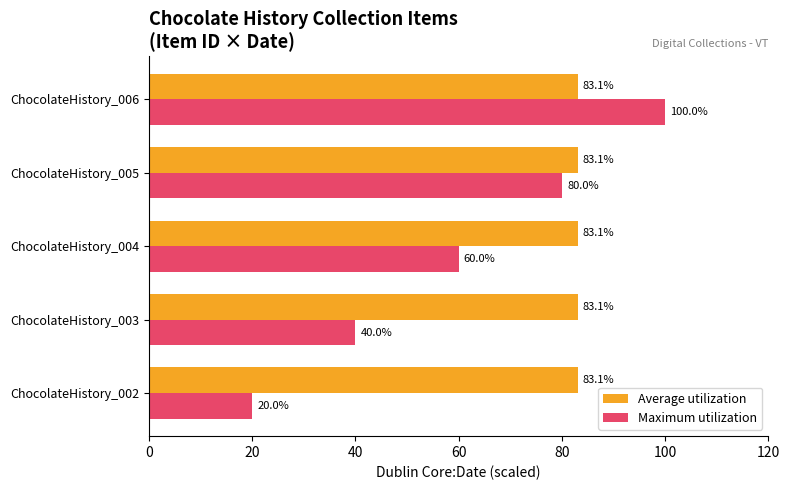

Which series has the largest total across all categories?

Average utilization